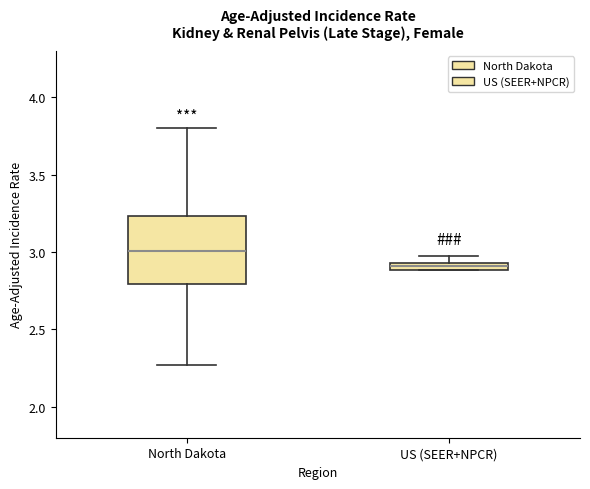

Where is the upper edge of the box for US (SEER+NPCR) on the y-axis? The values are not printed on the chart, so give them approximately, as read against the axis.

2.95